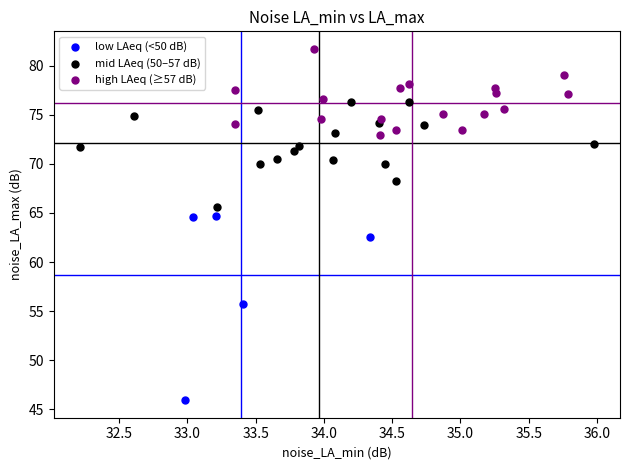

Which series reaches the maximum Y coordinate?

high LAeq (≥57 dB)